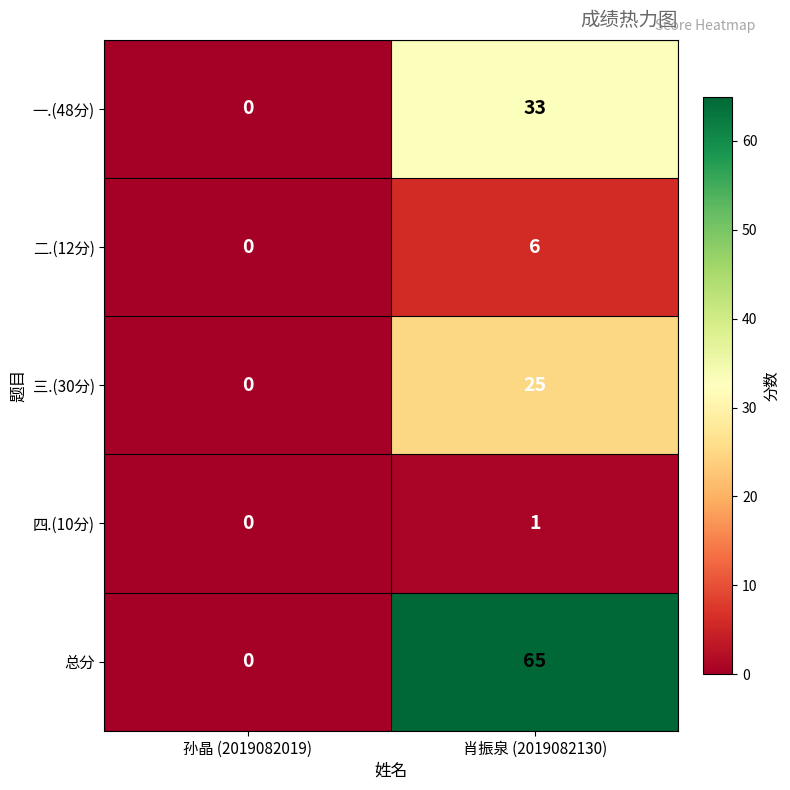

Read the 二.(12分) value at 肖振泉 (2019082130).

6